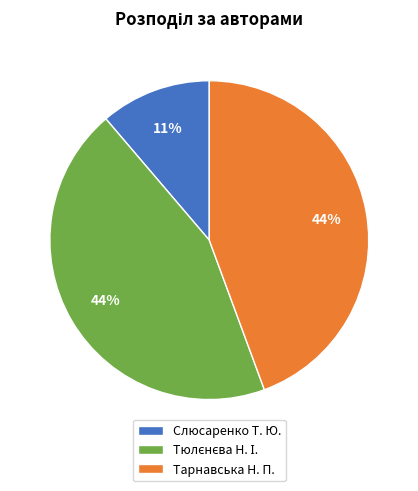

Which slice is the smallest?

Слюсаренко Т. Ю.